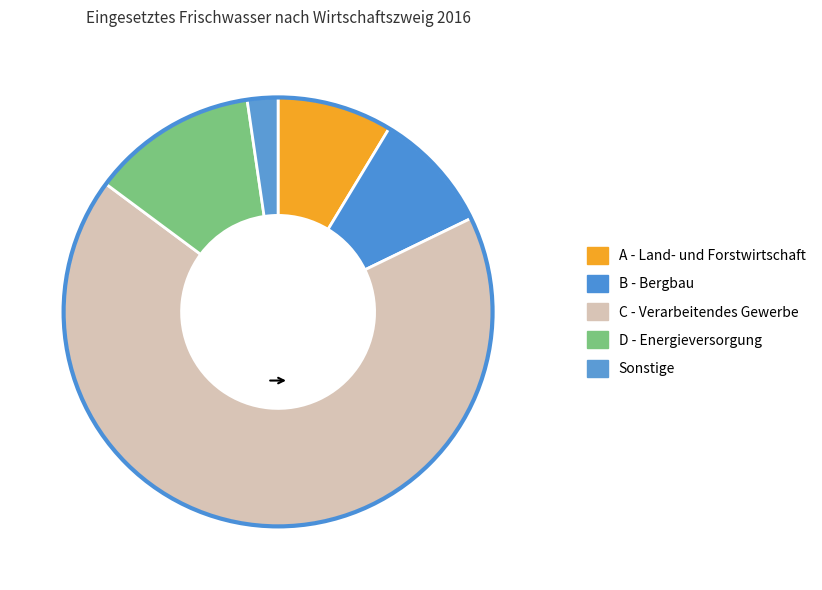

How many slices are in this pie chart?

5